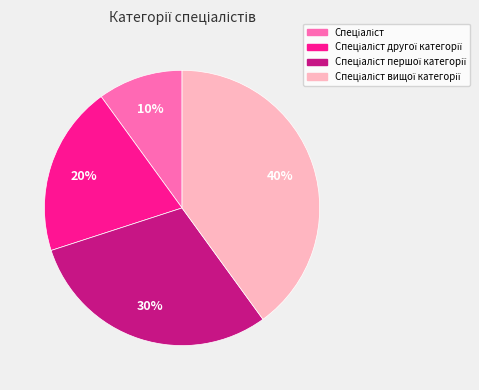

Does any single category account for the majority?

No